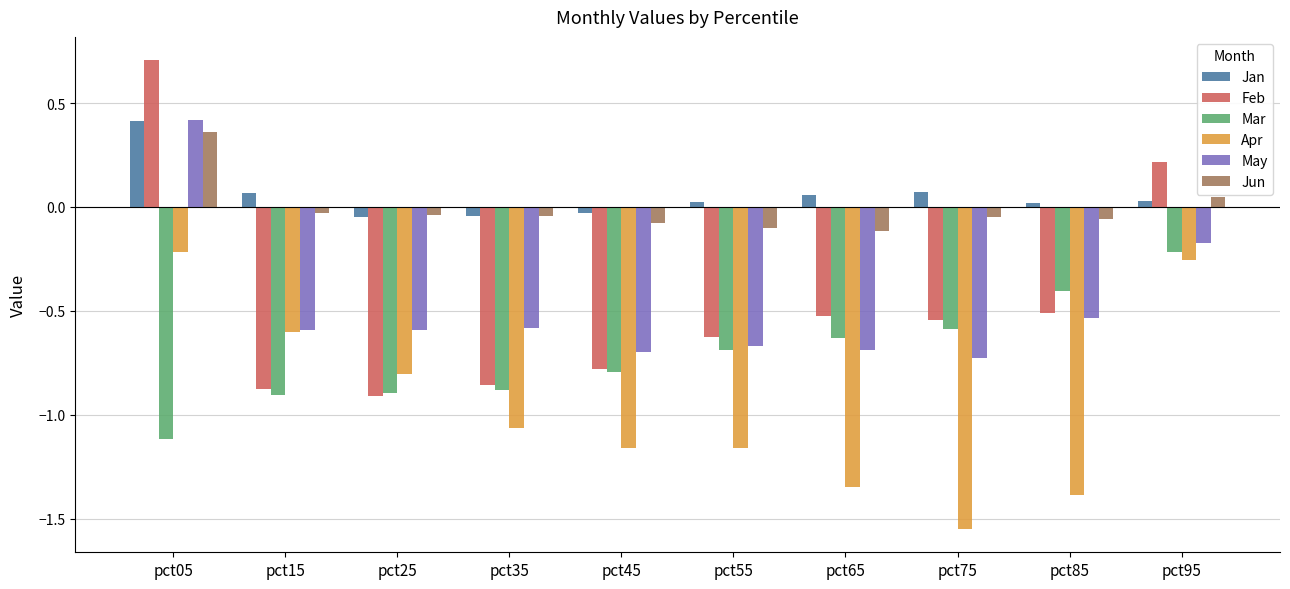

Which category has the highest value across all series?

pct05